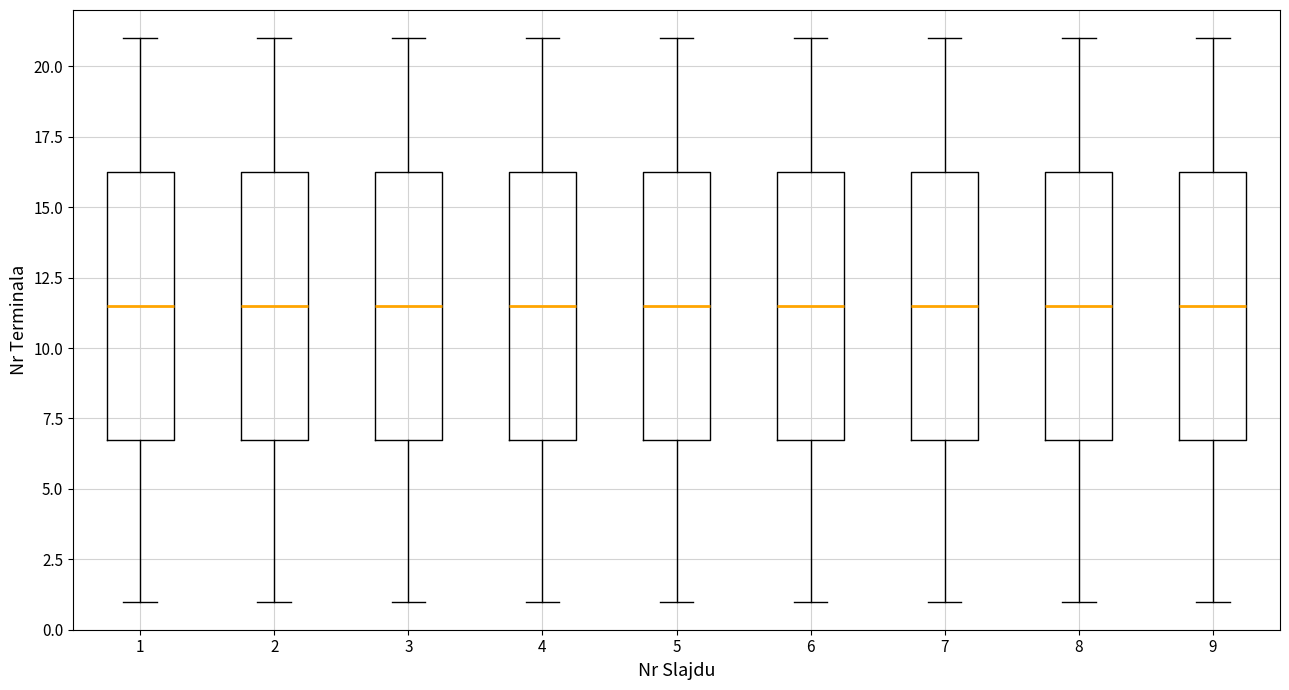

Reading left to right, transcribe this box plot: for each box, give where its median line is, the range the box spans, and where its two whiskers end, as read against the y-axis. The values are not printed on the chart, so give them approximately, as read against the axis.

1: median 11.5, box 7.0 to 16.5, whiskers 1.0 to 21.0
2: median 11.5, box 7.0 to 16.5, whiskers 1.0 to 21.0
3: median 11.5, box 7.0 to 16.5, whiskers 1.0 to 21.0
4: median 11.5, box 7.0 to 16.5, whiskers 1.0 to 21.0
5: median 11.5, box 7.0 to 16.5, whiskers 1.0 to 21.0
6: median 11.5, box 7.0 to 16.5, whiskers 1.0 to 21.0
7: median 11.5, box 7.0 to 16.5, whiskers 1.0 to 21.0
8: median 11.5, box 7.0 to 16.5, whiskers 1.0 to 21.0
9: median 11.5, box 7.0 to 16.5, whiskers 1.0 to 21.0